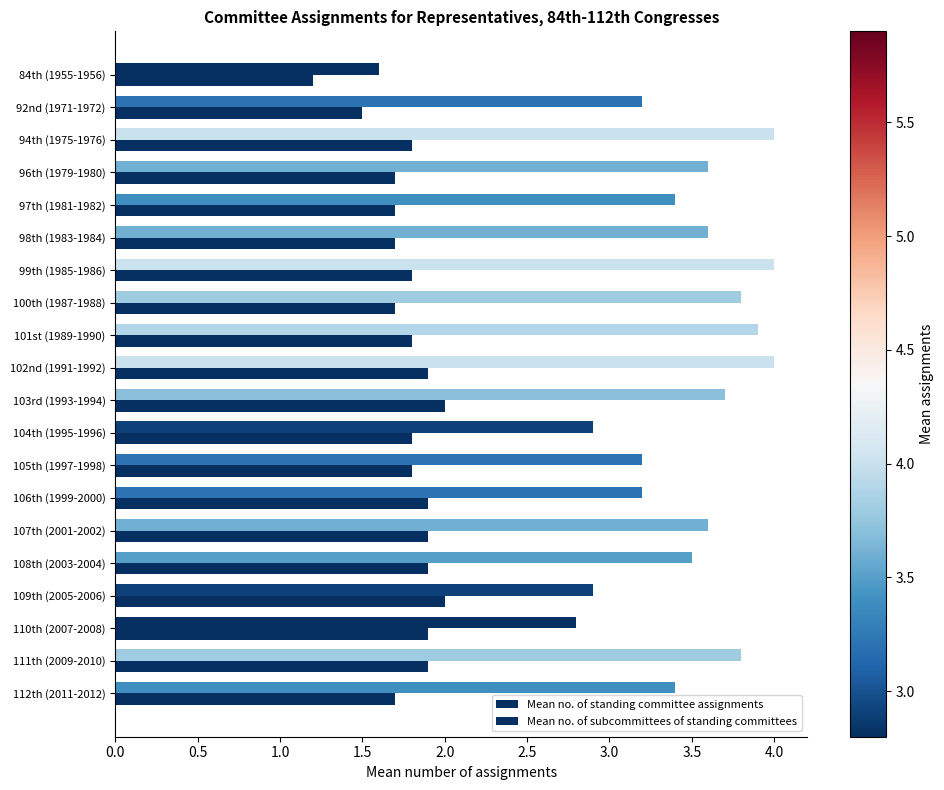

What is the difference between the second highest and minimum values in the Mean no. of subcommittees of standing committees series?

2.4